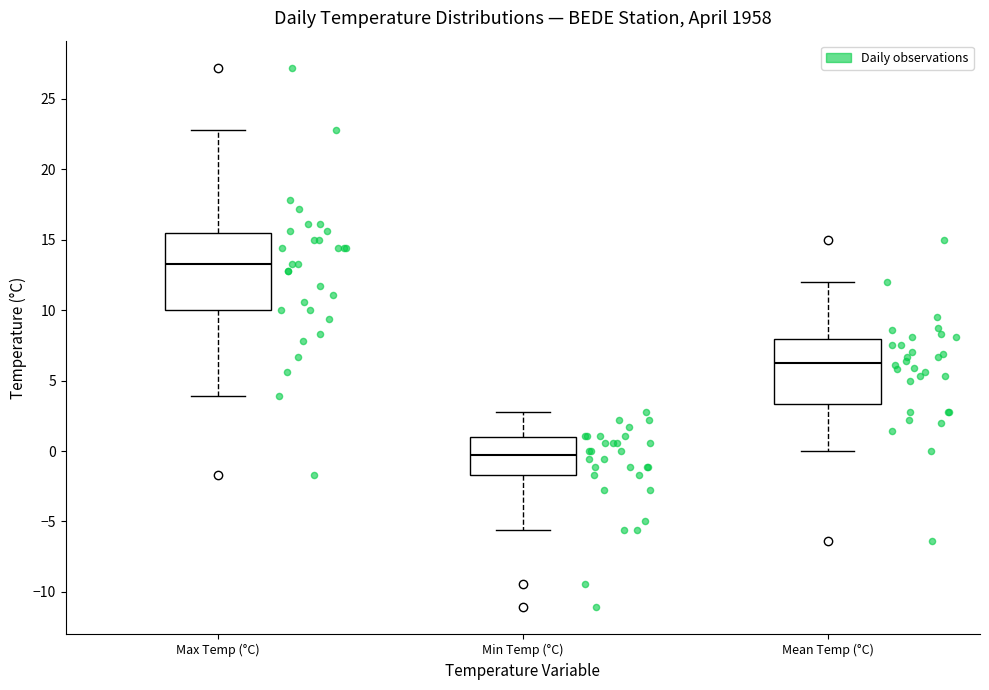

Comparing the boxes themselves (not the whiskers), which one is the tallest?

Max Temp (°C)